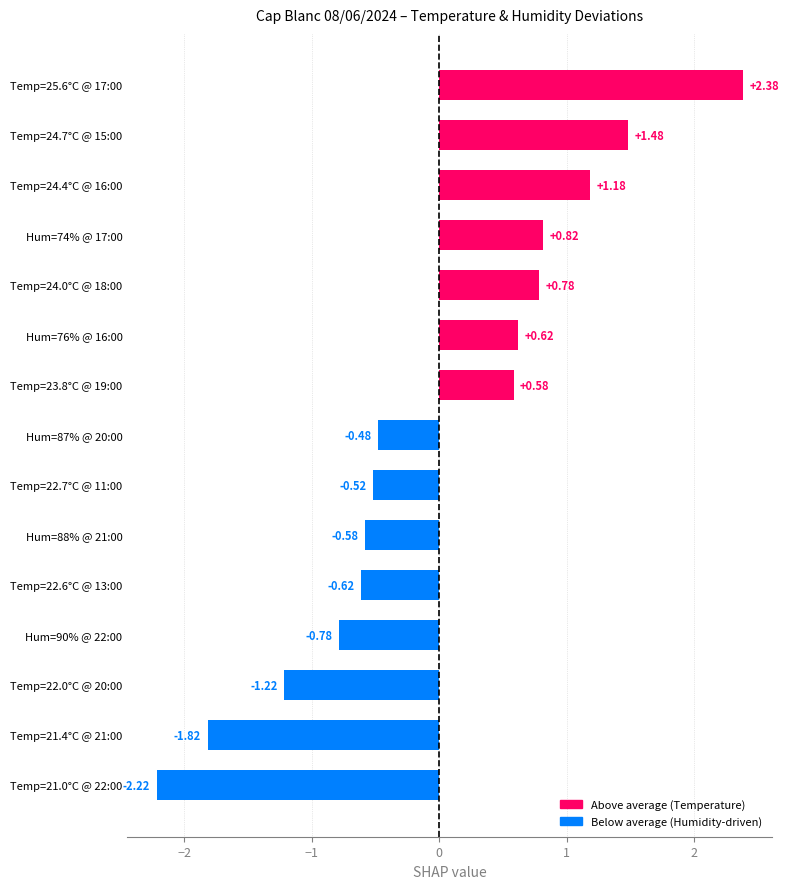

What is the difference between the second highest and second lowest values?

3.3